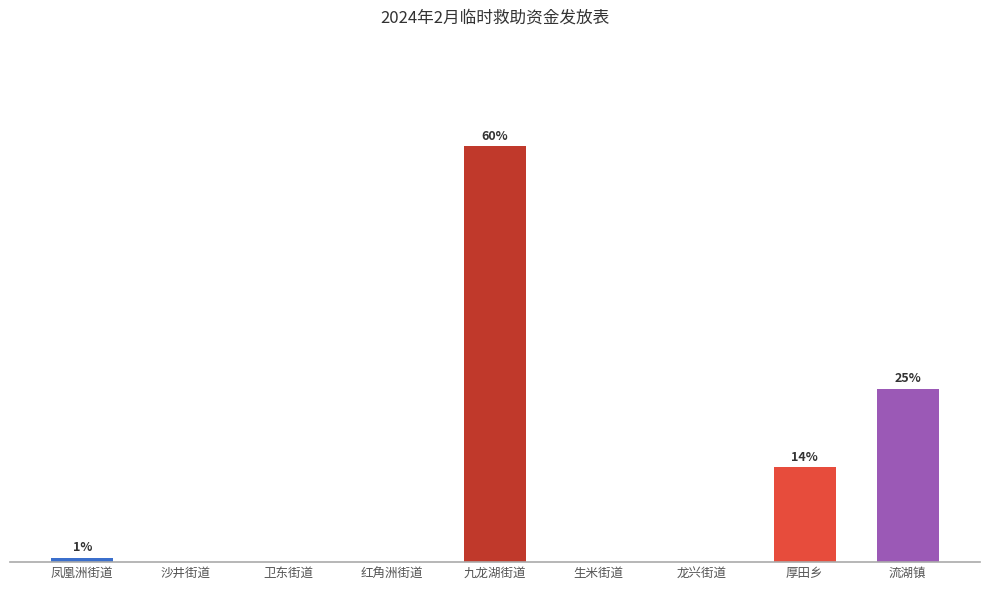

Are the bars horizontal?

No